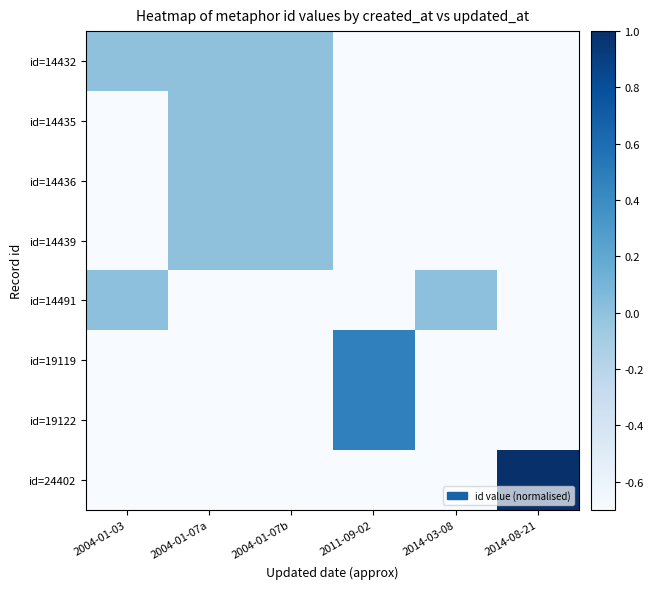

Which has a higher value, 2011-09-02 or 2004-01-03?

2004-01-03